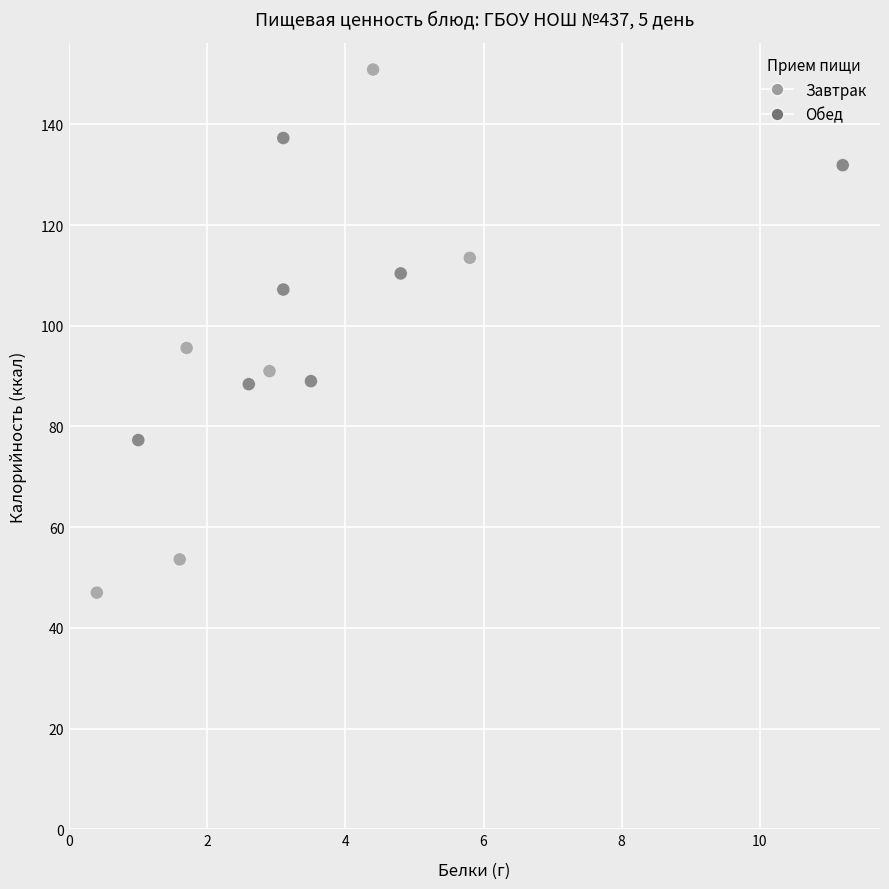

What Y value in the scatter plot is closest to 98?

95.6